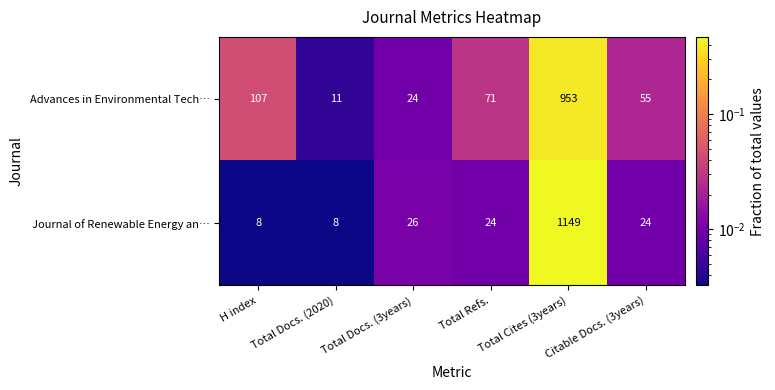

The Journal of Renewable Energy an… series shows 8 at Total Docs. (2020). True or false?

True